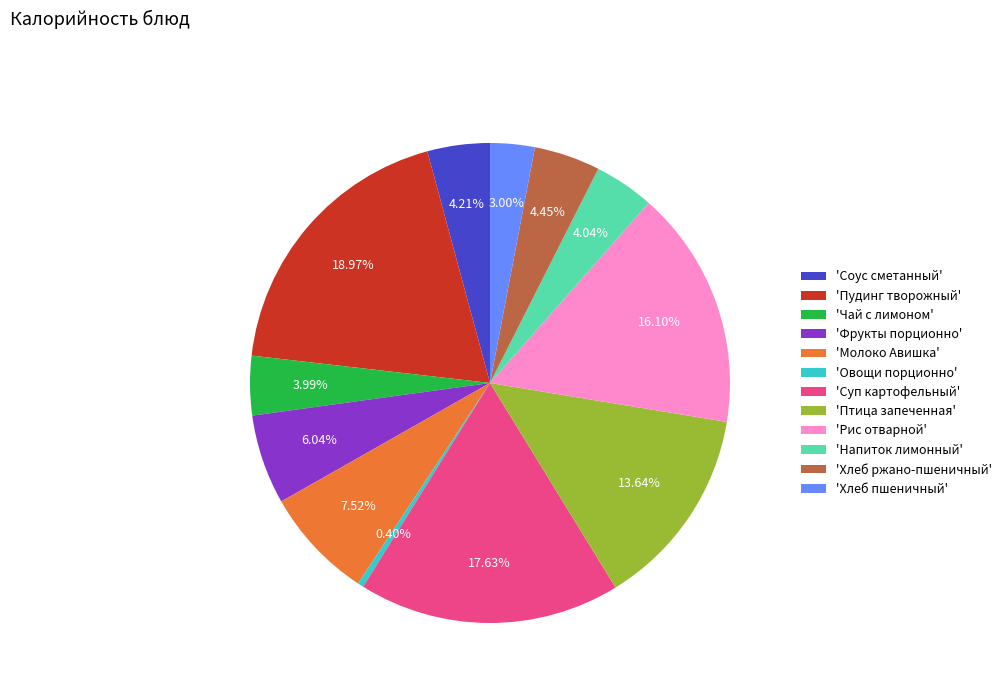

Combined, do 'Соус сметанный' and 'Хлеб пшеничный' account for over 50%?

No